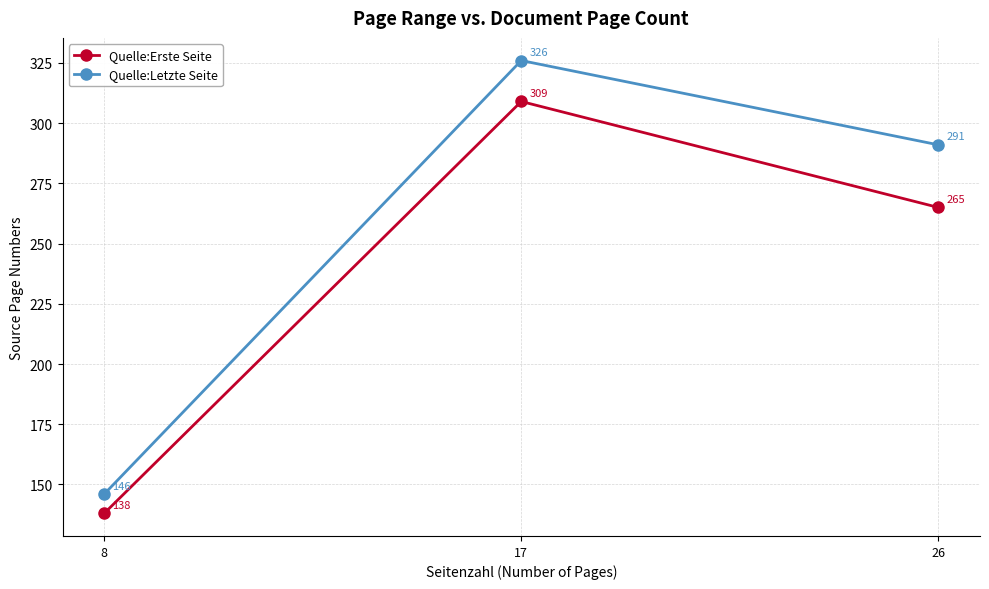

What is the lowest value of the Quelle:Letzte Seite series?

146